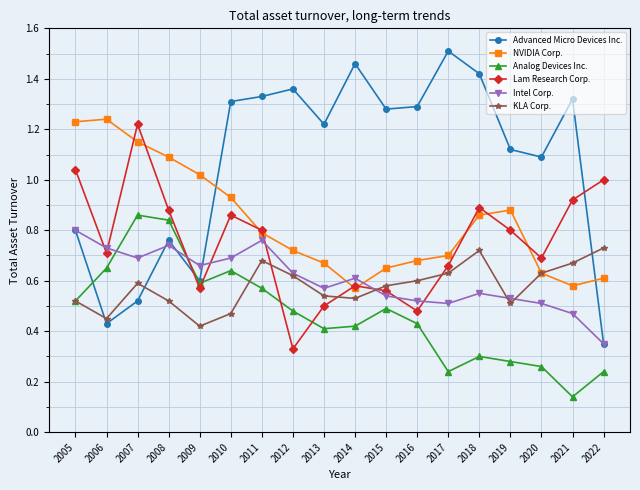

Between which two adjacent categories do Intel Corp. and Analog Devices Inc. first intersect?

2006 and 2007